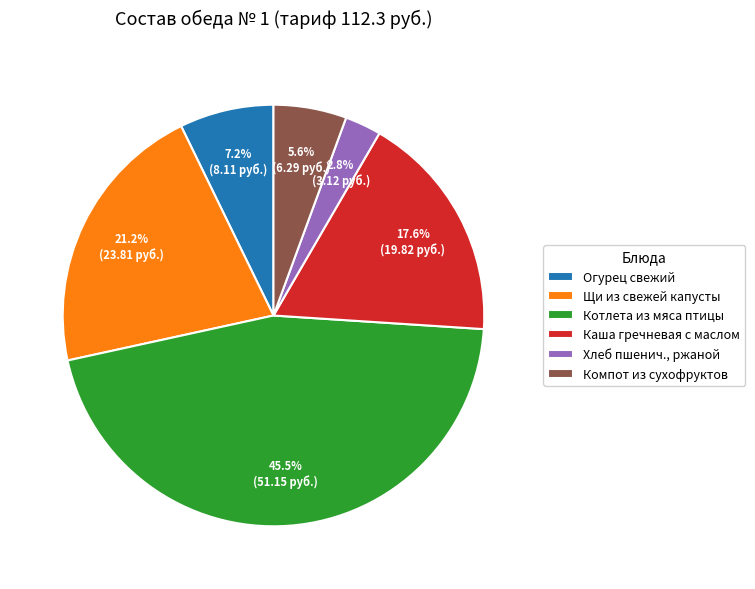

Which slice is the smallest?

Хлеб пшенич., ржаной